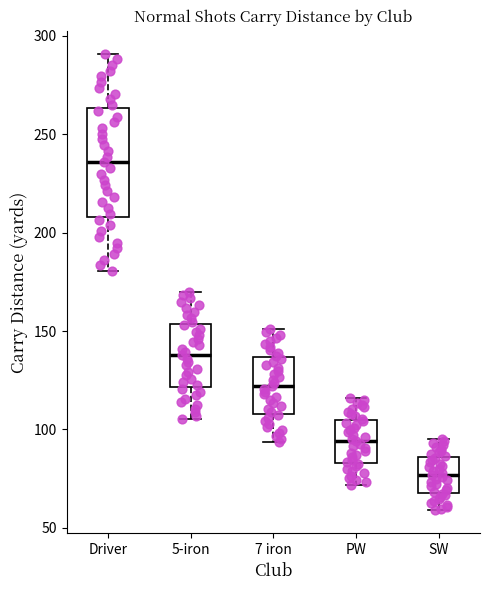

Reading left to right, read every box against the y-axis: the position of its median line, the range the box covers, and the ends of its whiskers. The values are not printed on the chart, so give them approximately, as read against the axis.

Driver: median 235, box 210 to 265, whiskers 180 to 290
5-iron: median 140, box 120 to 155, whiskers 105 to 170
7 iron: median 120, box 110 to 135, whiskers 95 to 150
PW: median 95, box 85 to 105, whiskers 70 to 115
SW: median 75, box 70 to 85, whiskers 60 to 95